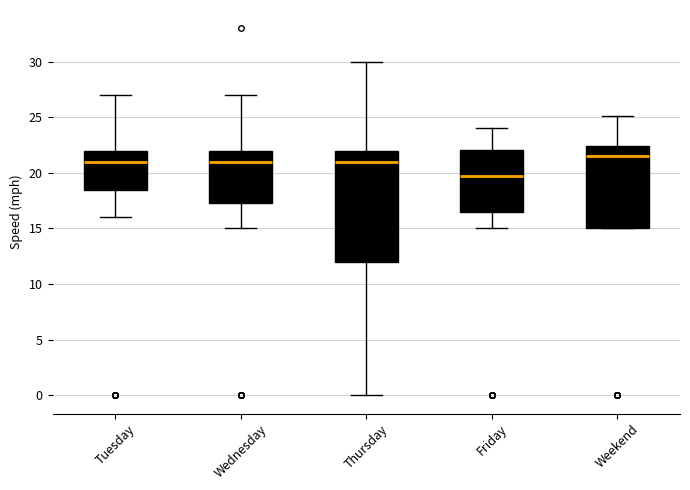

Where does the median line of the box for Weekend sit on the y-axis? The values are not printed on the chart, so give them approximately, as read against the axis.

21.5